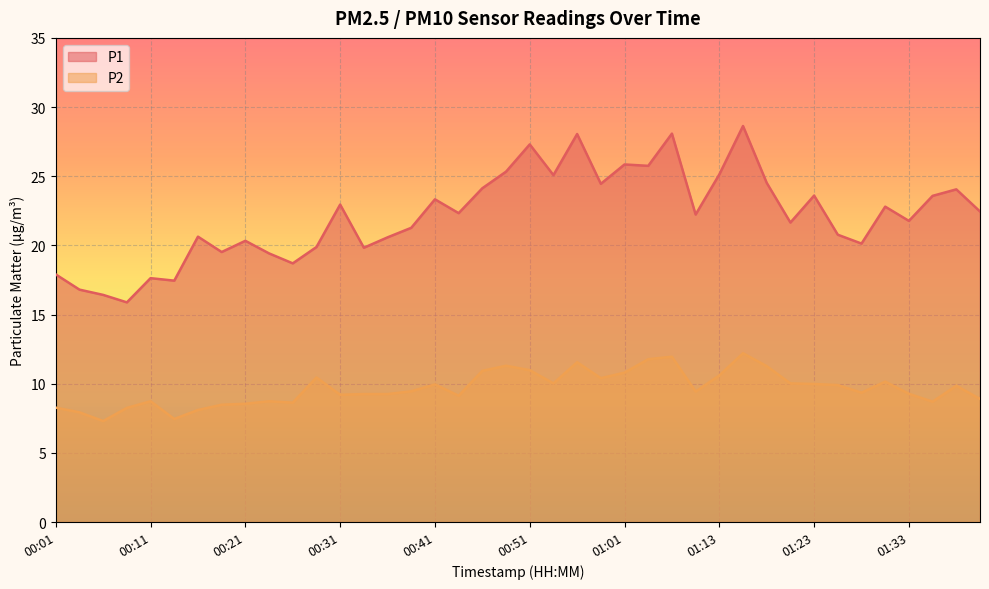

Does the chart display data point markers on the line(s)?

No